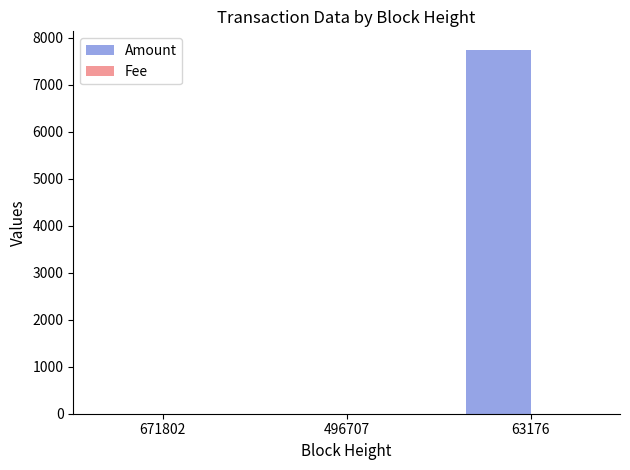

The value of Amount at 63176 is 4350.6. True or false?

False